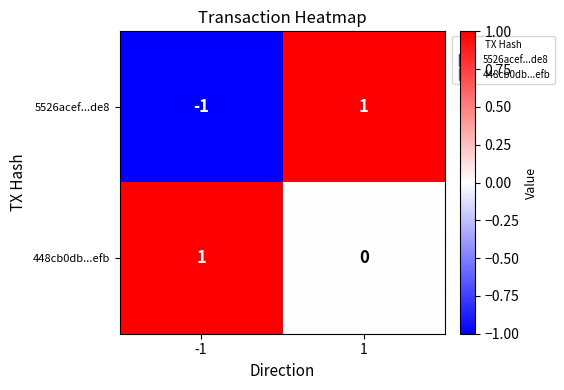

Which series has the widest spread of values?

5526acef...de8